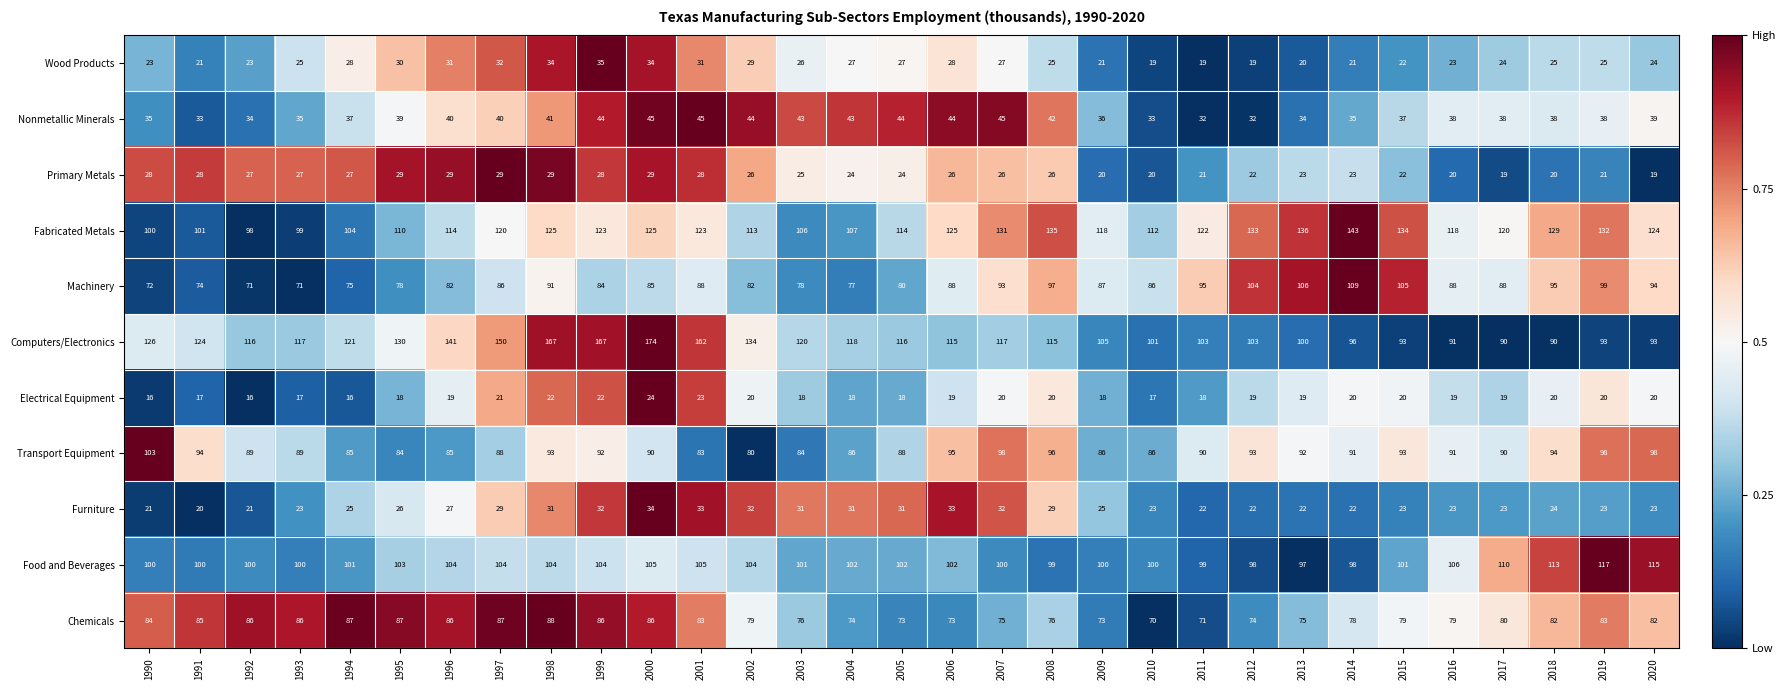

Count the number of data series in this chart.

11